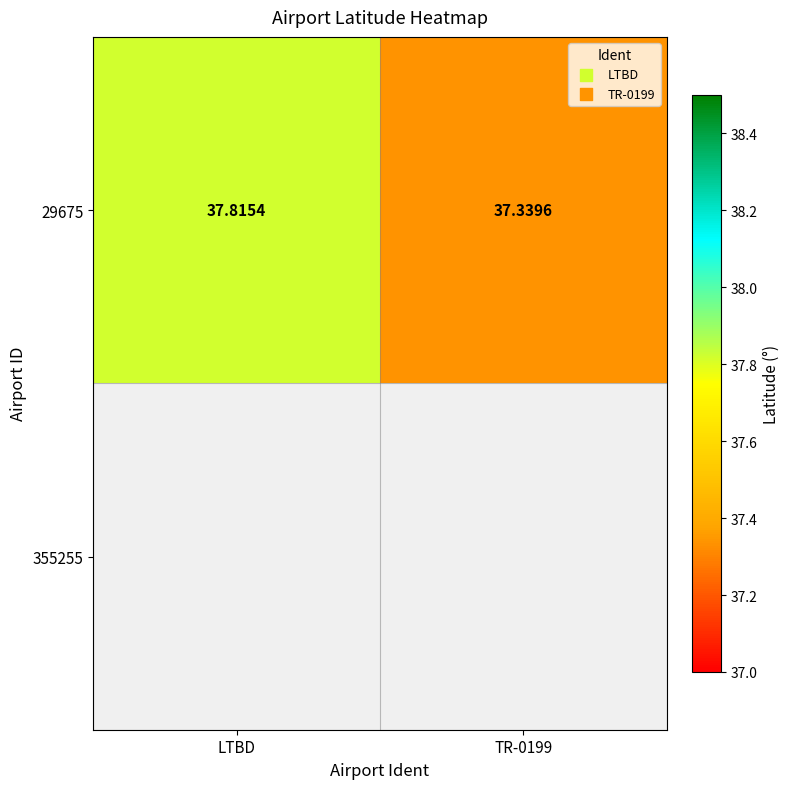

How many values are between 37 and 38?

2